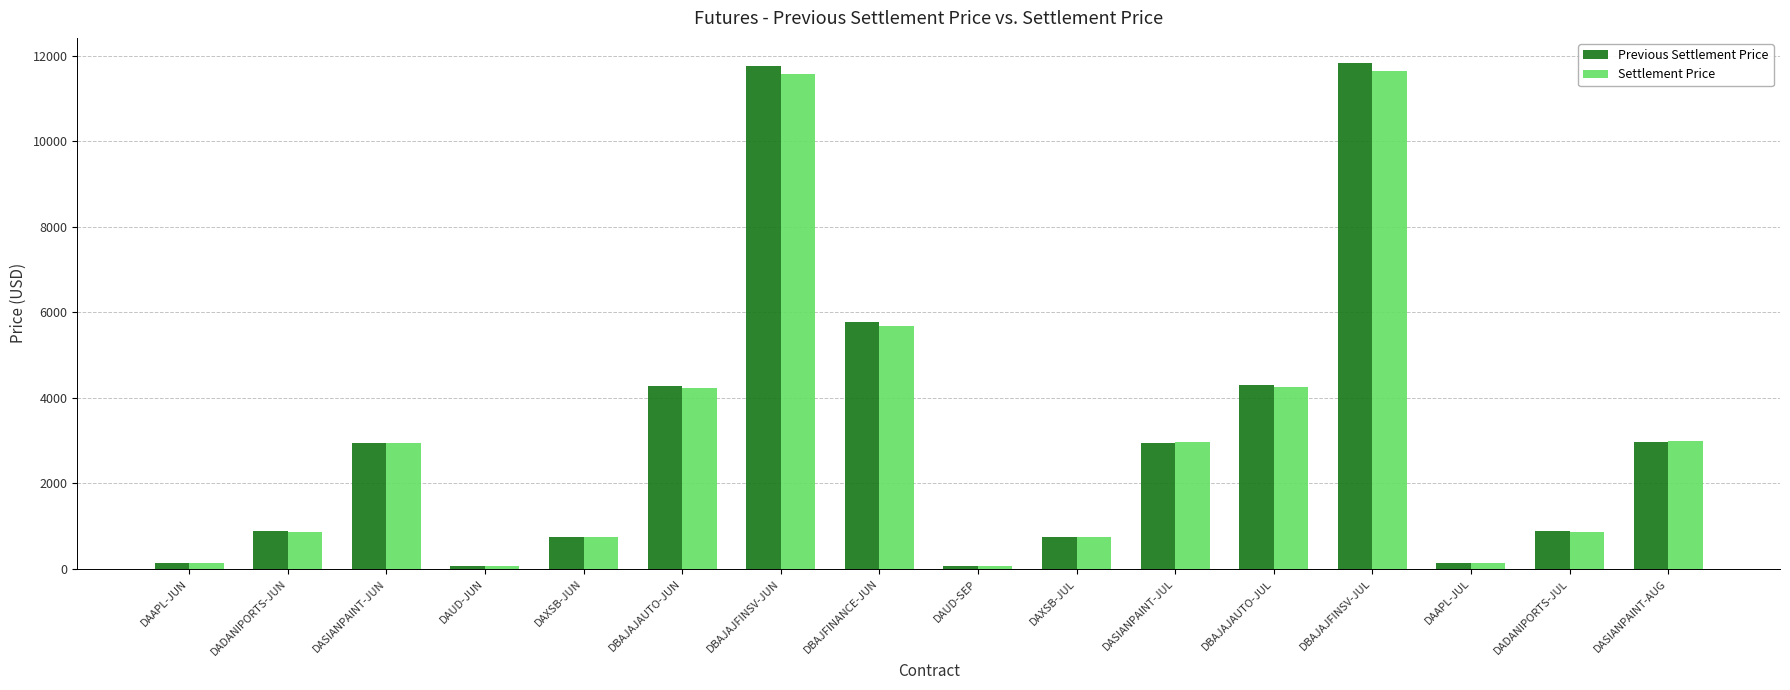

What is the maximum value shown in the chart?

11830.0